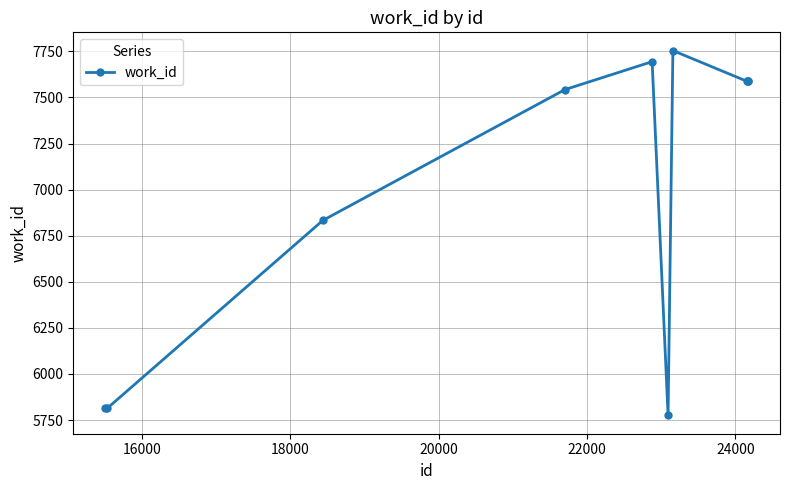

True or false: the data has more than 0 interior local peaks.

True